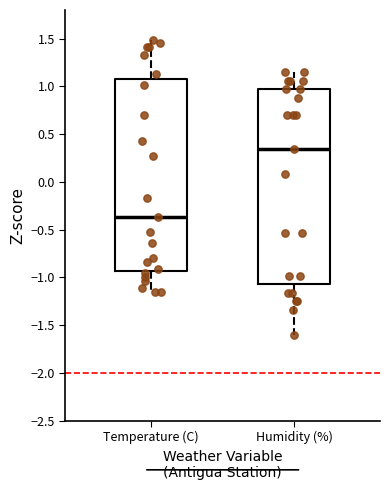

Reading left to right, transcribe this box plot: for each box, give where its median line is, the range the box spans, and where its two whiskers end, as read against the y-axis. The values are not printed on the chart, so give them approximately, as read against the axis.

Temperature (C): median -0.35, box -0.95 to 1.10, whiskers -1.15 to 1.50
Humidity (%): median 0.35, box -1.05 to 0.95, whiskers -1.60 to 1.15